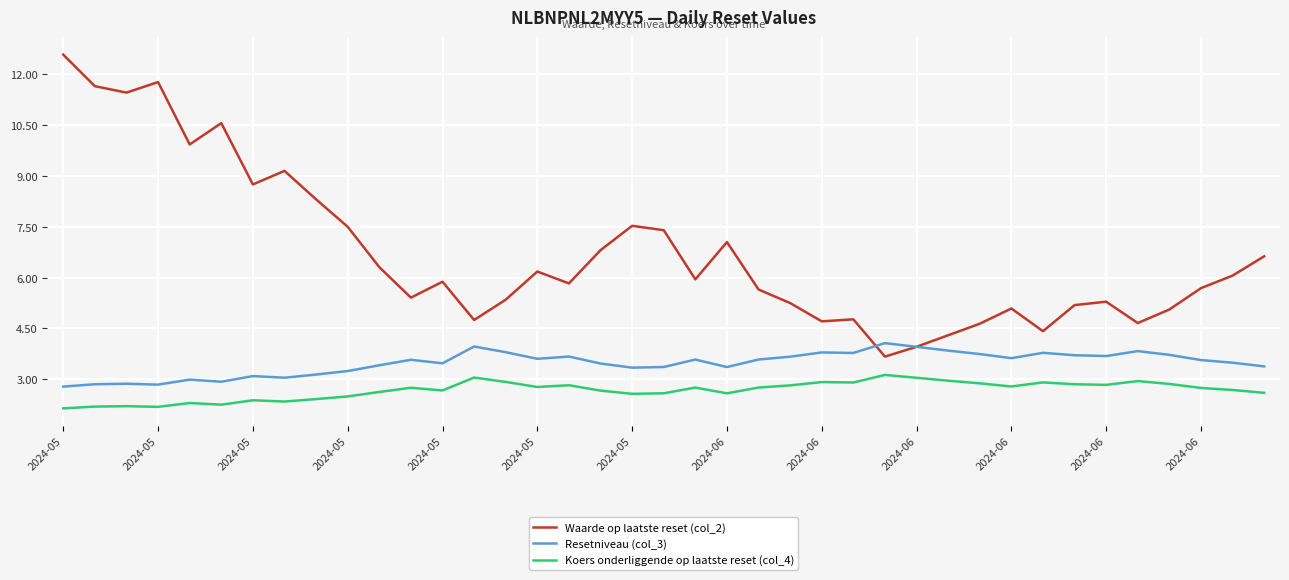

Which series has the largest total across all categories?

Waarde op laatste reset (col_2)